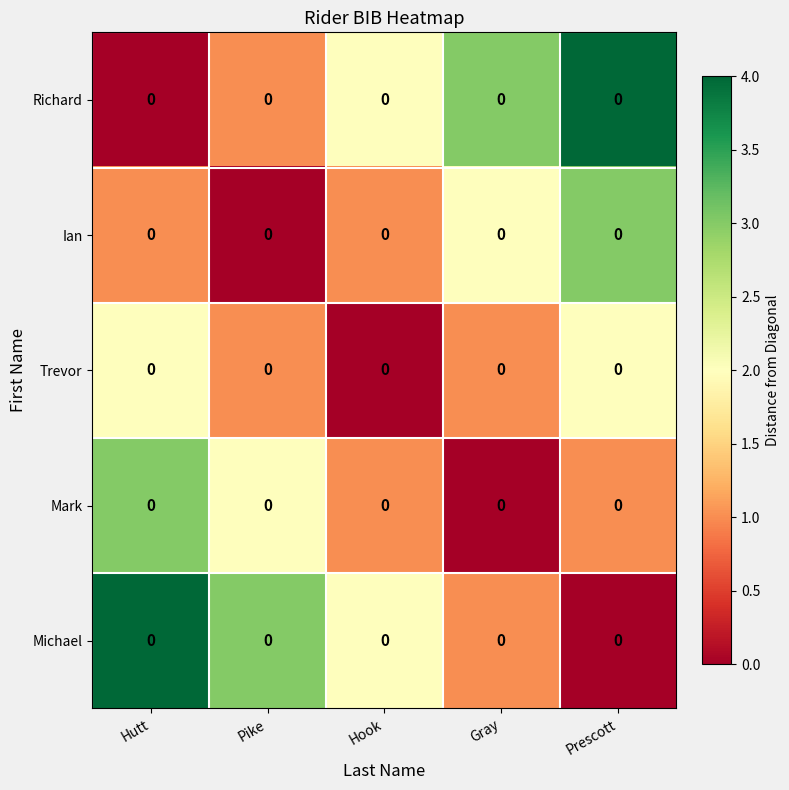

What is the total value across all series at Hook?

6